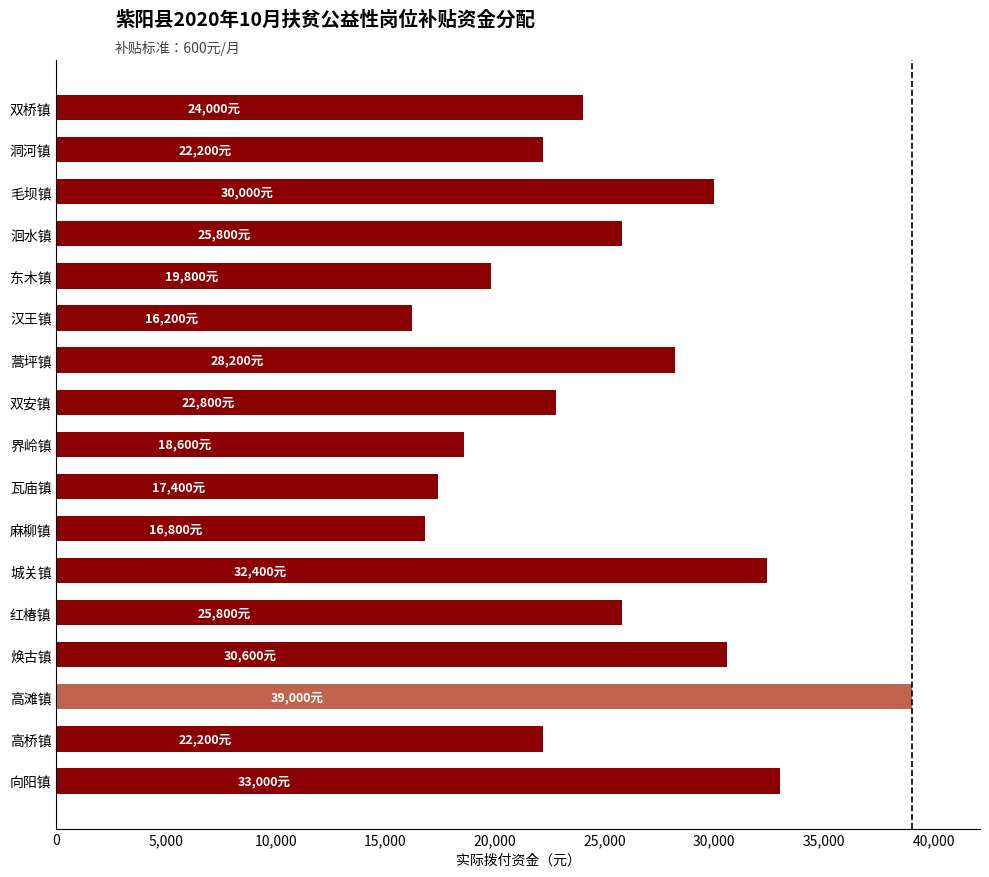

Is it true that the value at 瓦庙镇 is 27079?

False